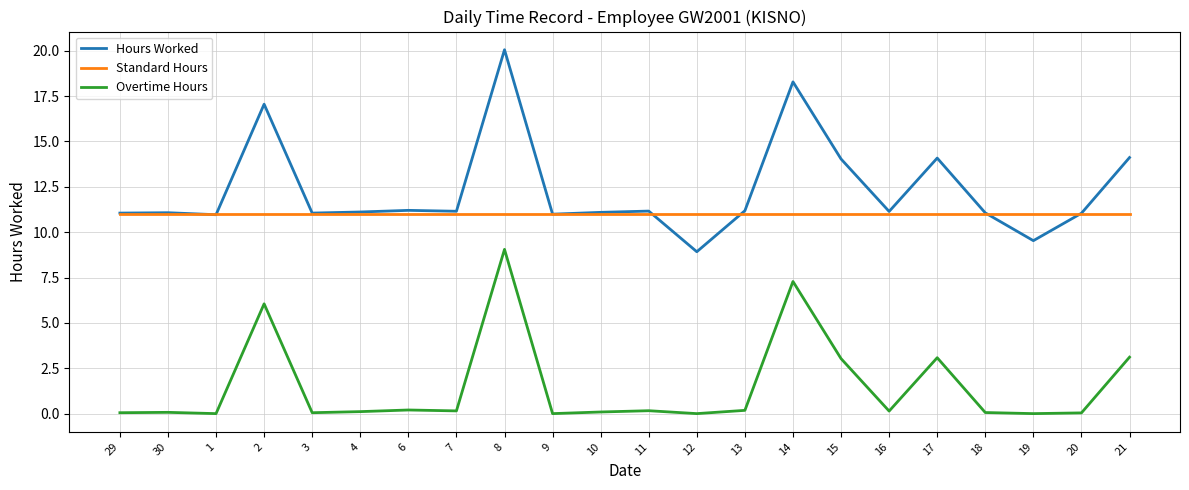

True or false: Hours Worked and Overtime Hours cross at least once.

False